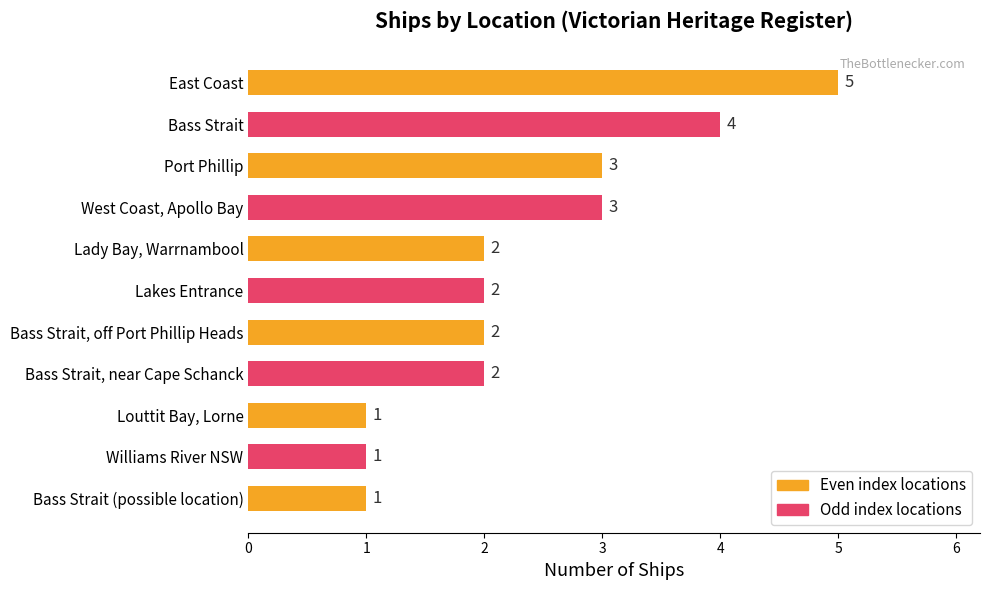

Approximately how many times larger is the value at Port Phillip compared to Louttit Bay, Lorne?

3.0